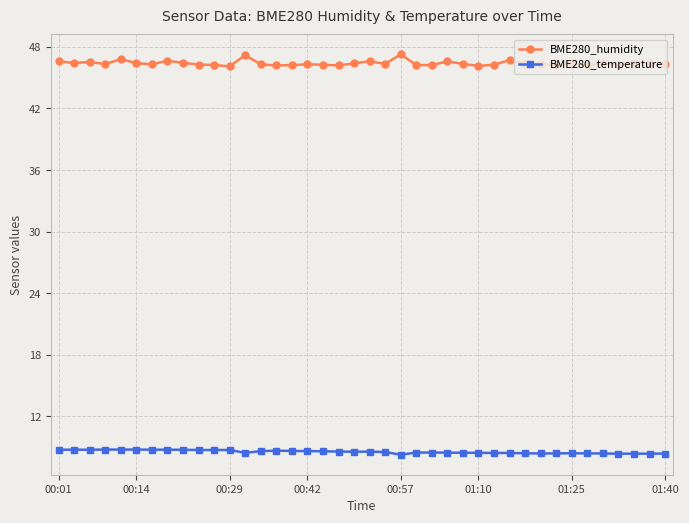

What is the value of the BME280_humidity point at the 17th from the left?

46.3